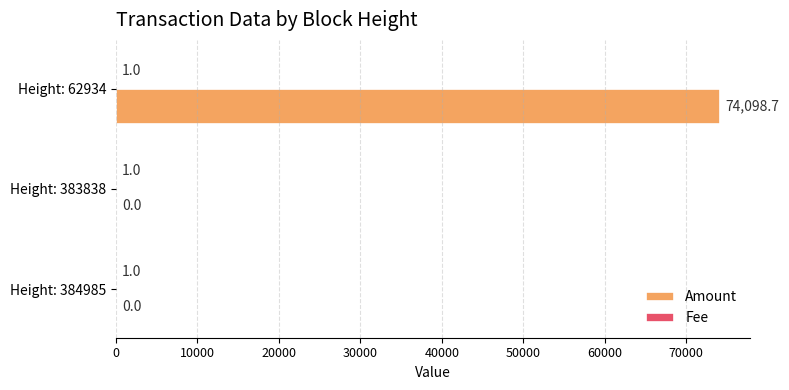

What is the highest value of the Amount series?

74098.7